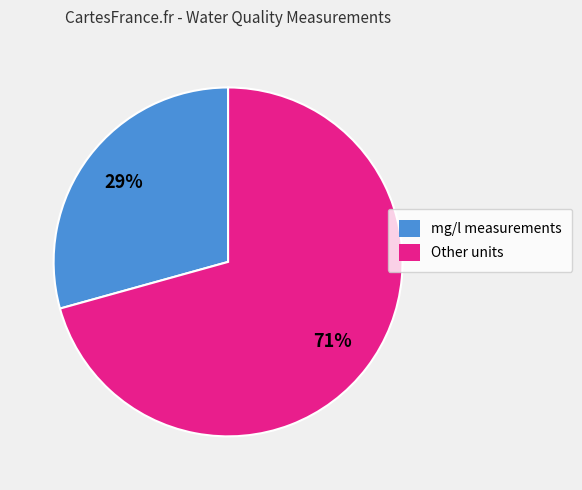

Combined, do mg/l measurements and Other units account for over 50%?

Yes